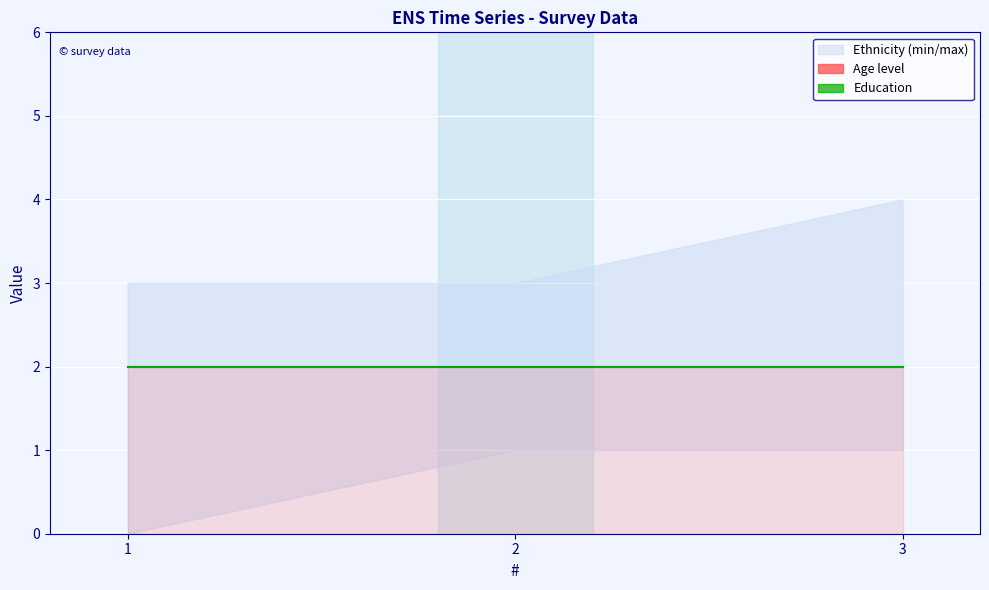

The value of Age level at 3 is 6. True or false?

False